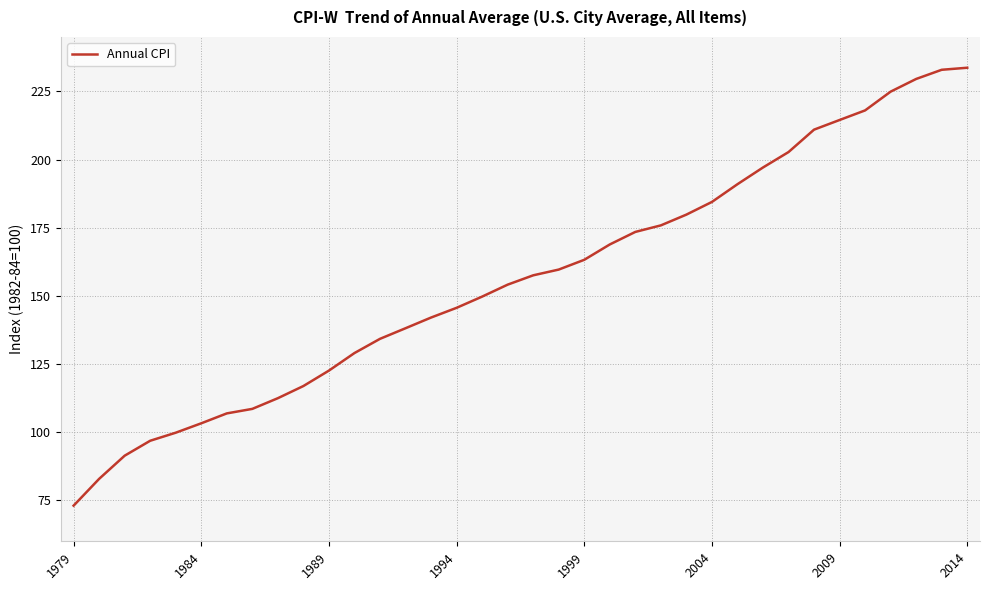

What is the greatest value displayed?

233.7